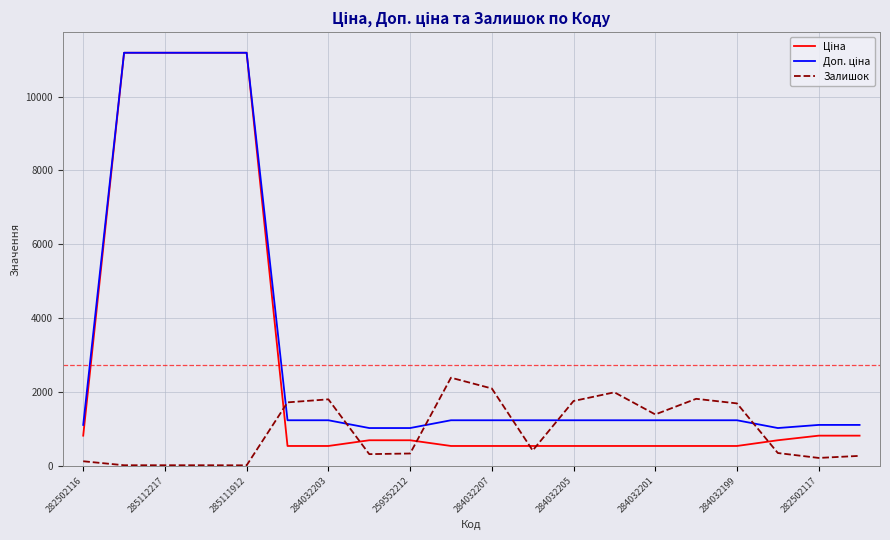

What is the highest value of the Залишок series?

2388.0